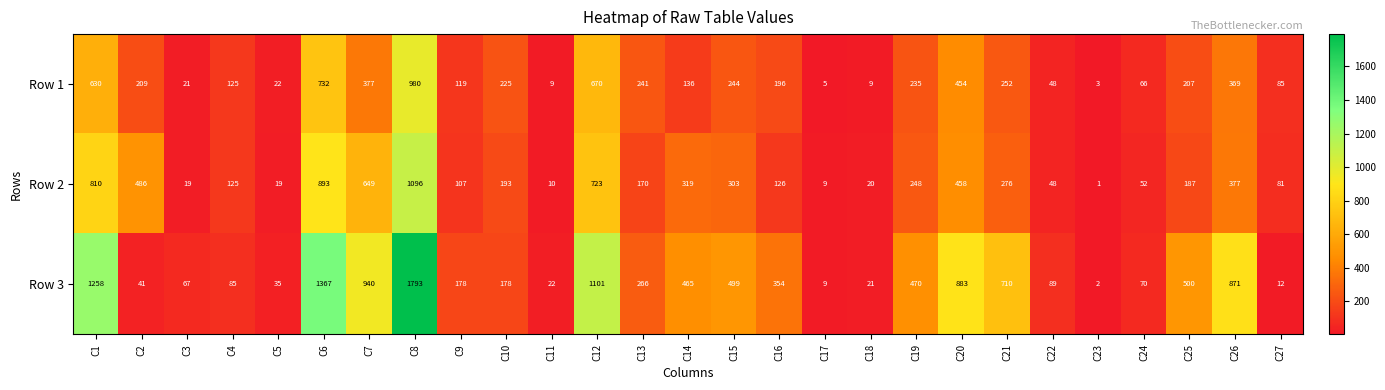

What is the total value across all series at C12?

2494